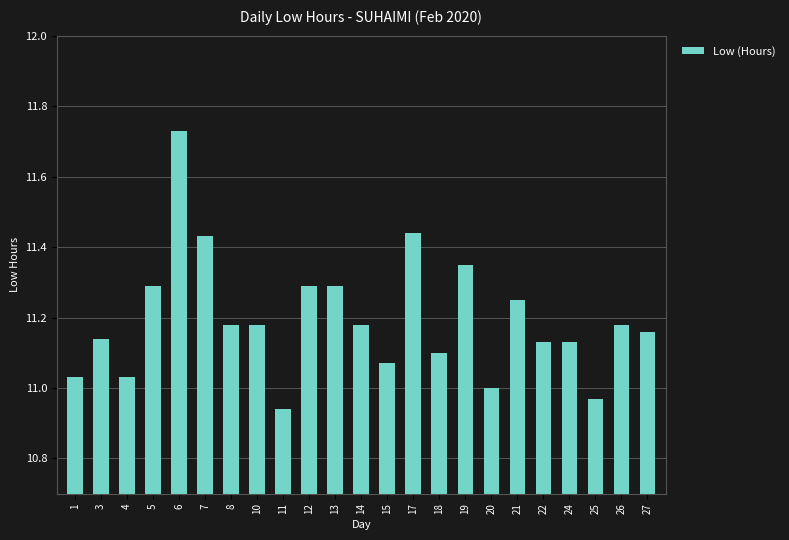

Where does the data first go above 11?

1